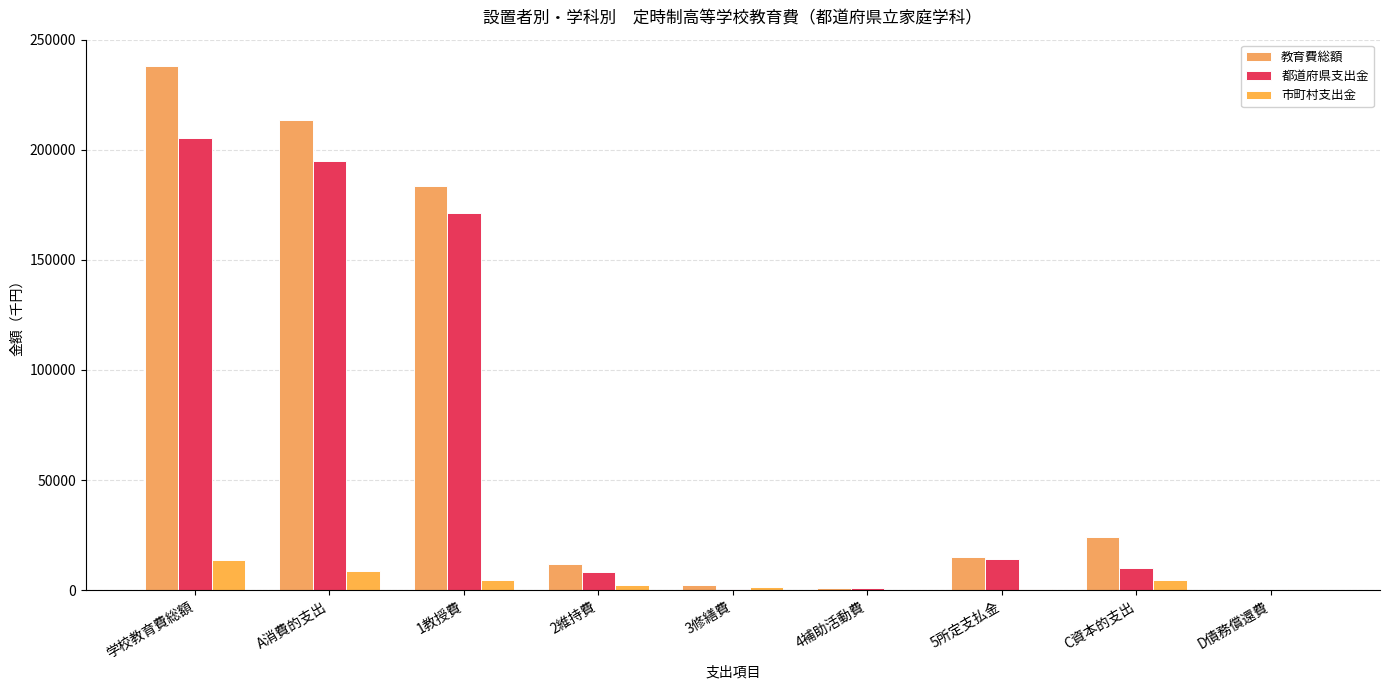

At which label does 教育費総額 reach its peak?

学校教育費総額